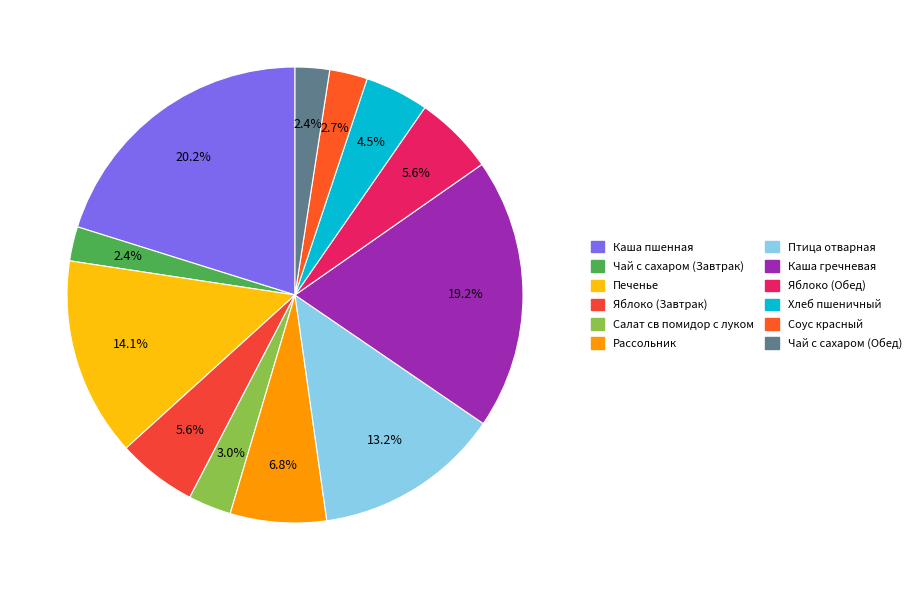

Is there a majority slice in this chart?

No